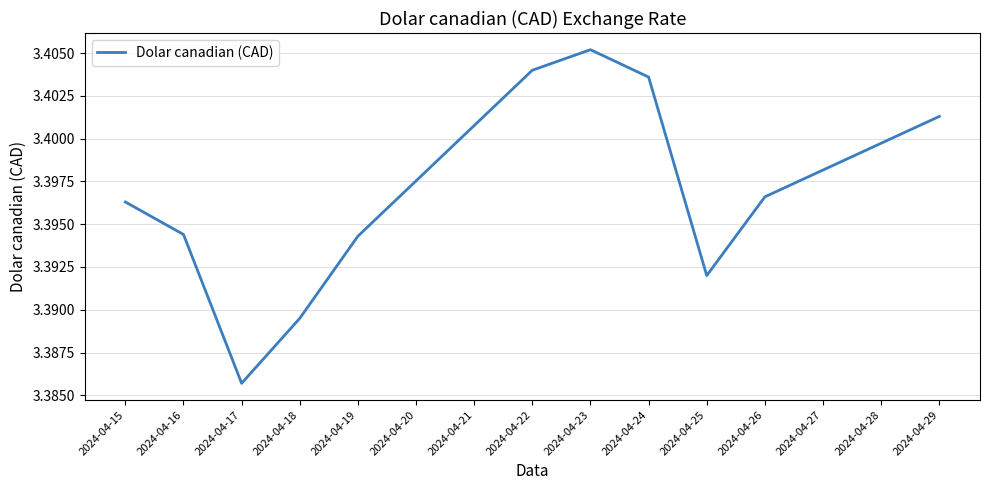

At which label is the value closest to 3?

2024-04-17